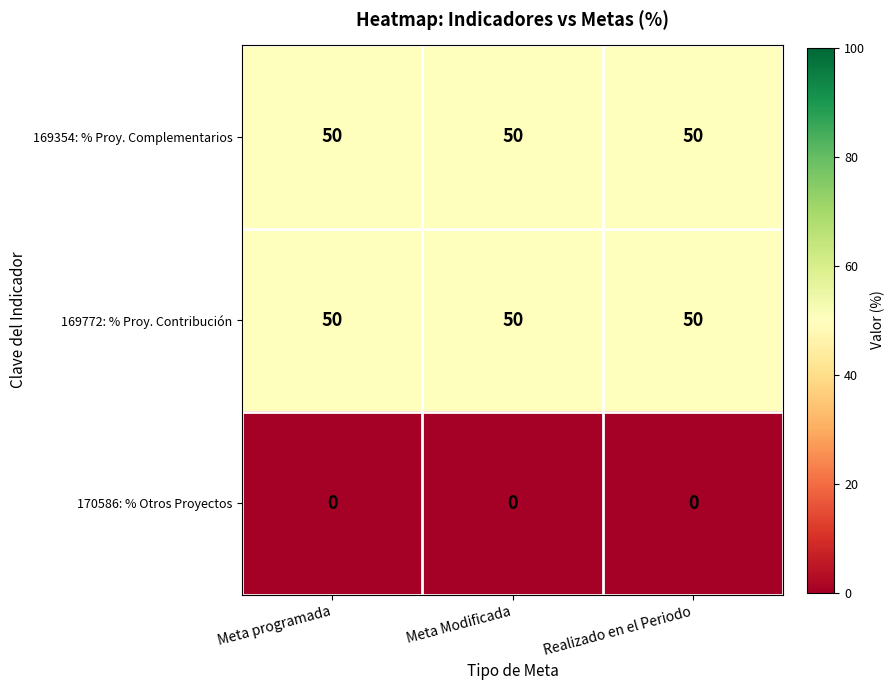

What is the average value of the 169354: % Proy. Complementarios series?

50